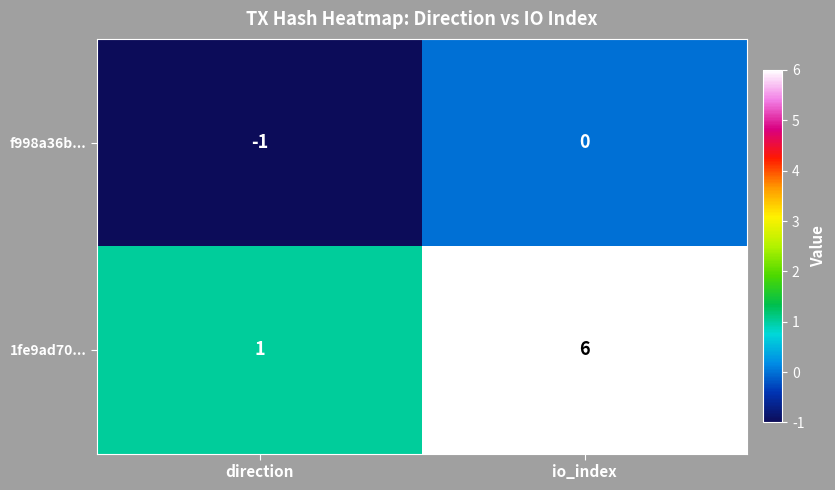

What is the difference between the 1fe9ad70... values at io_index and direction?

5